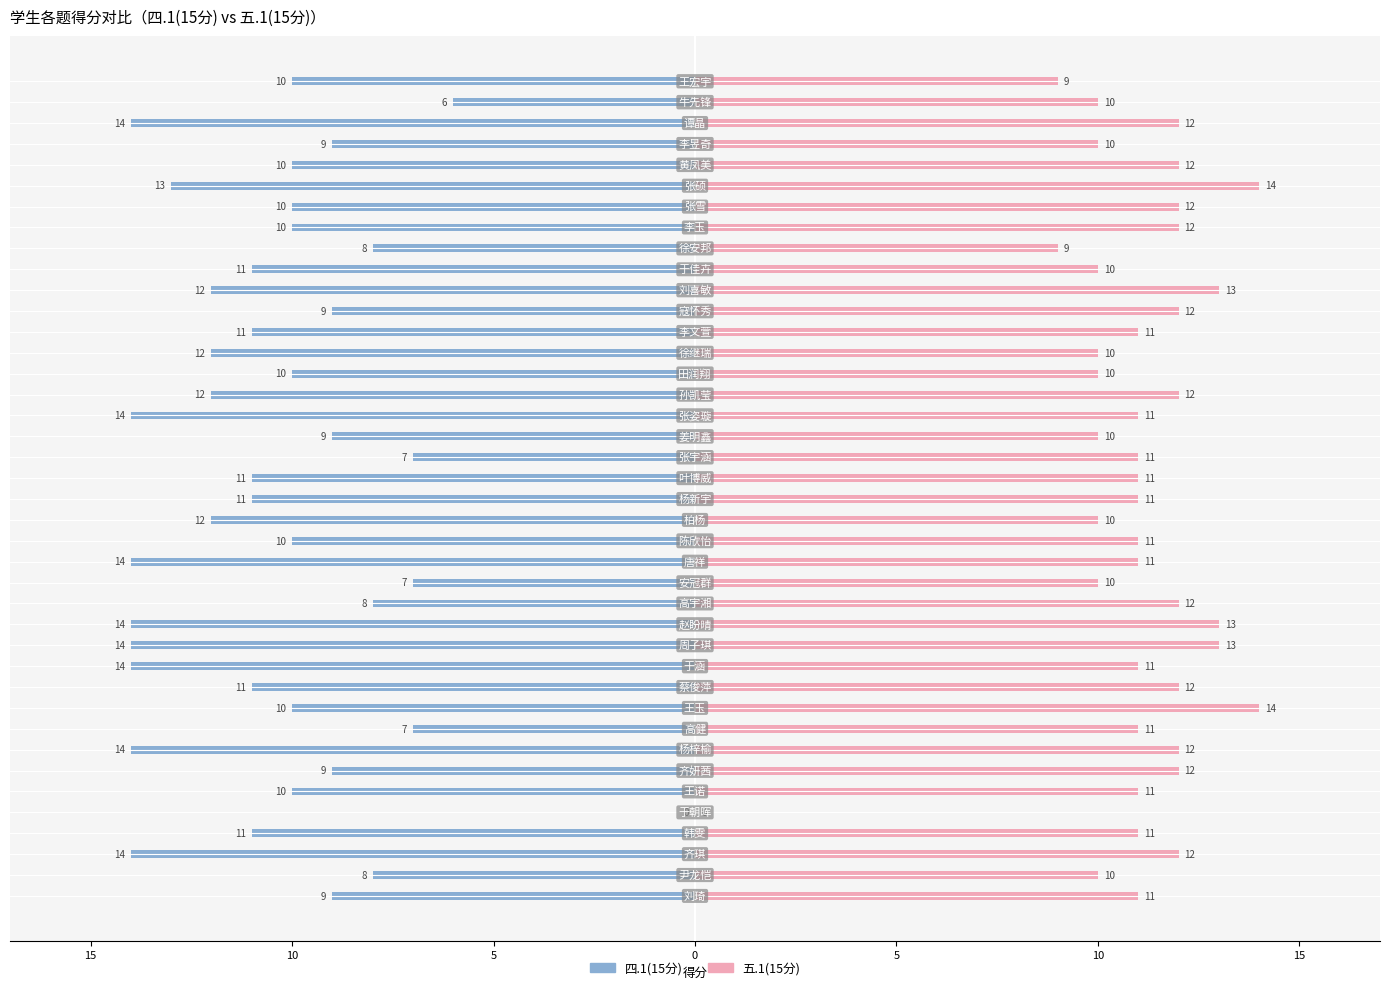

Read the 五.1(15分) value at 30, to the nearest 5.

10